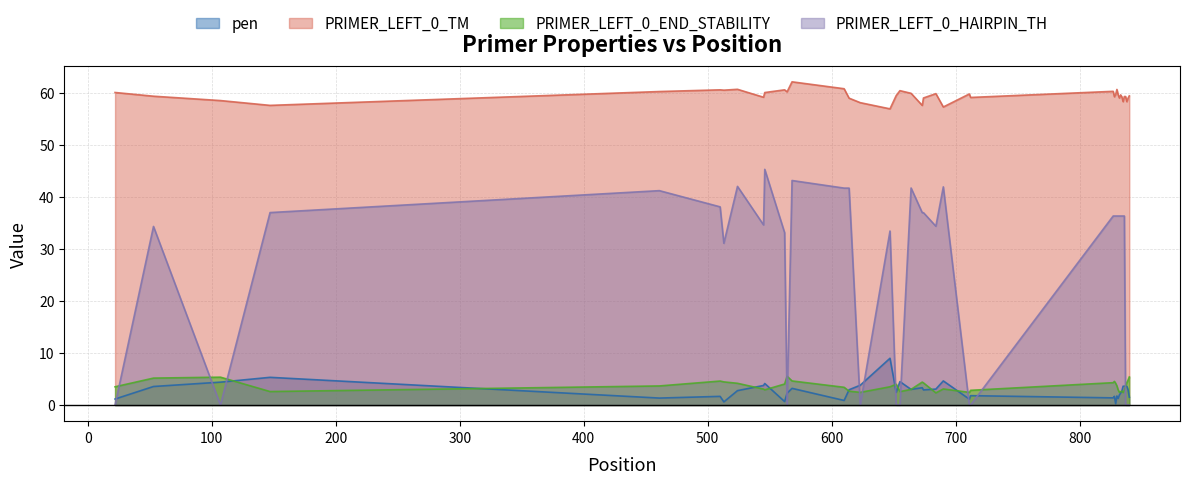

What is the maximum value shown in the chart?

62.2